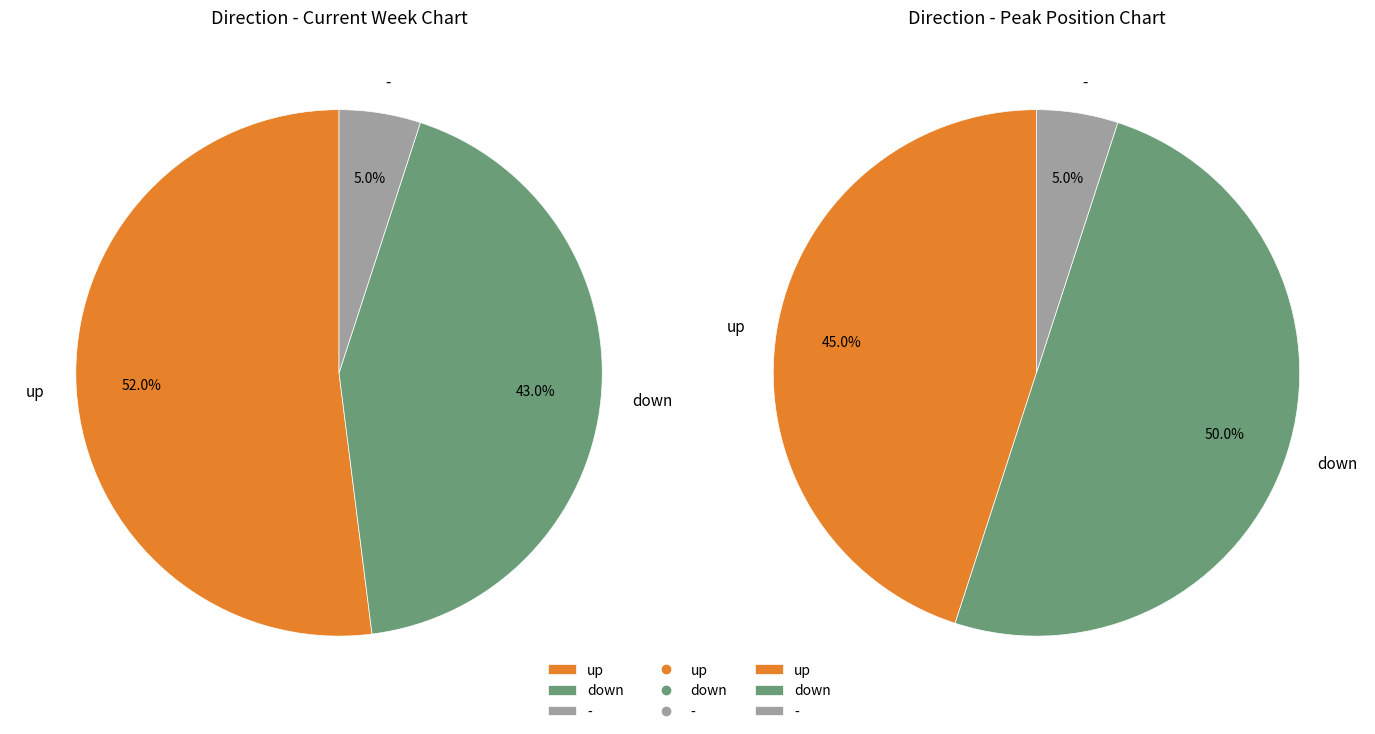

Which category has the smallest portion of the pie?

-